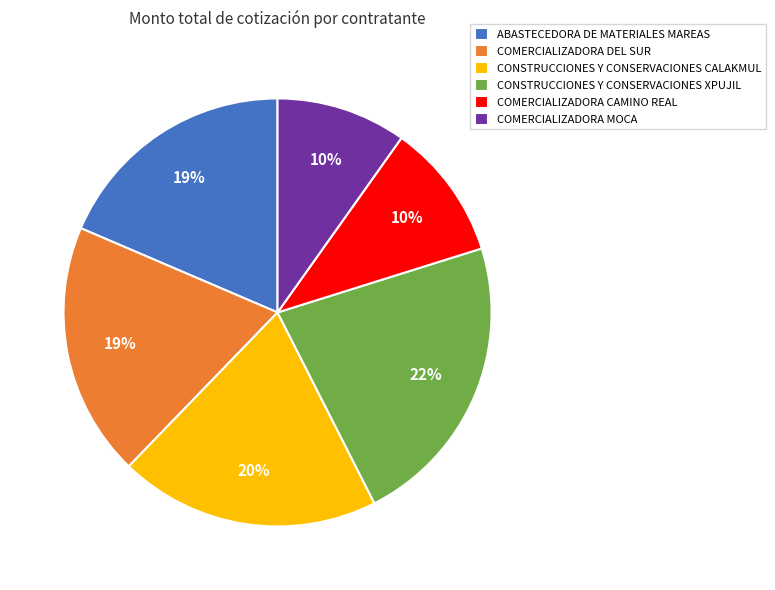

Which has a higher value, COMERCIALIZADORA DEL SUR or COMERCIALIZADORA MOCA?

COMERCIALIZADORA DEL SUR